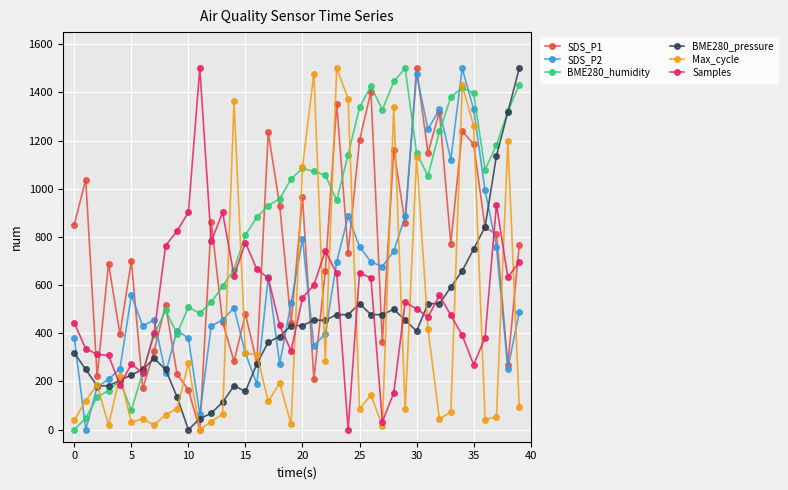

True or false: BME280_humidity has more than 0 points higher than both neighbors.

True